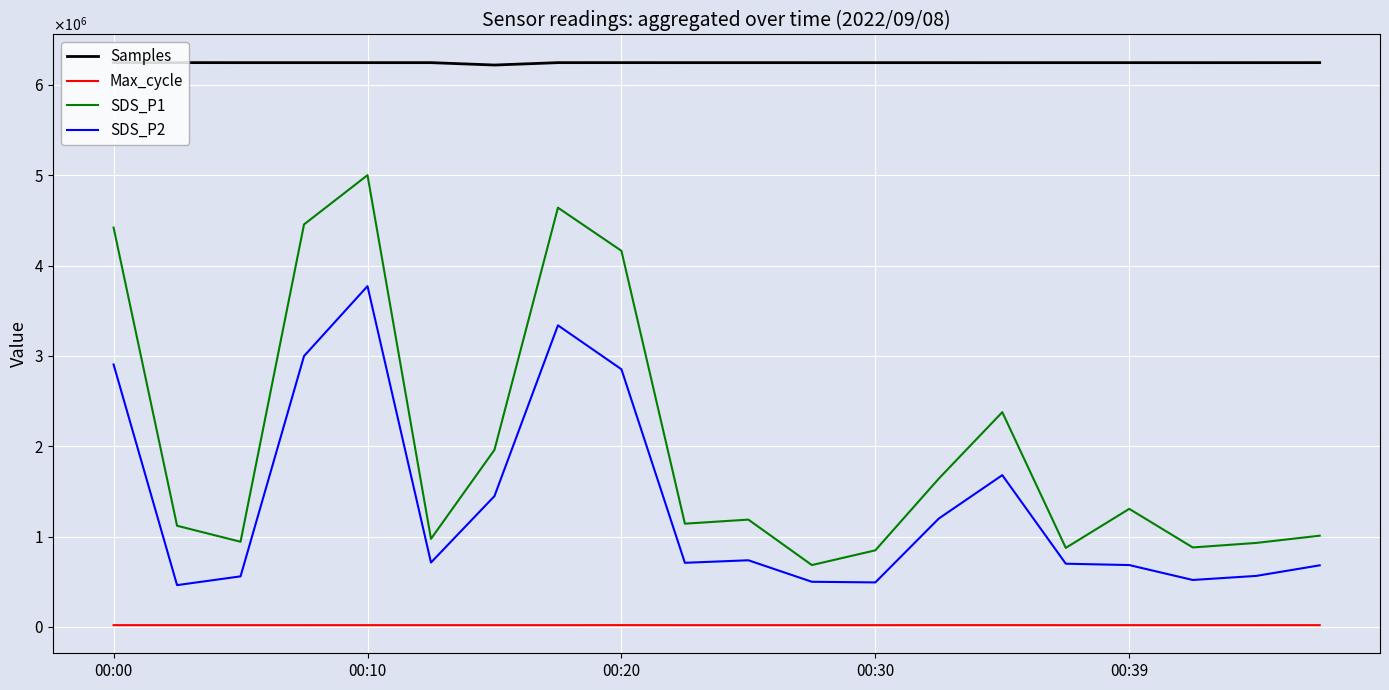

True or false: SDS_P1 and SDS_P2 intersect in this chart.

False